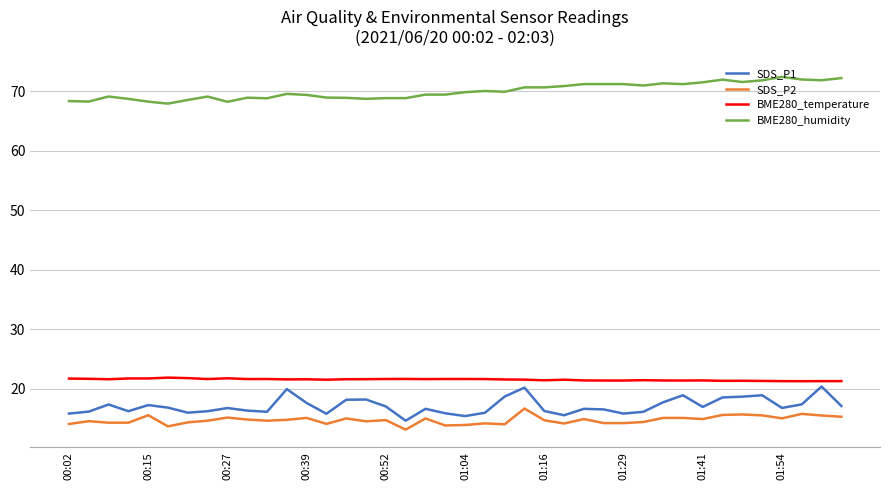

What is the sum of all BME280_temperature values?

860.6